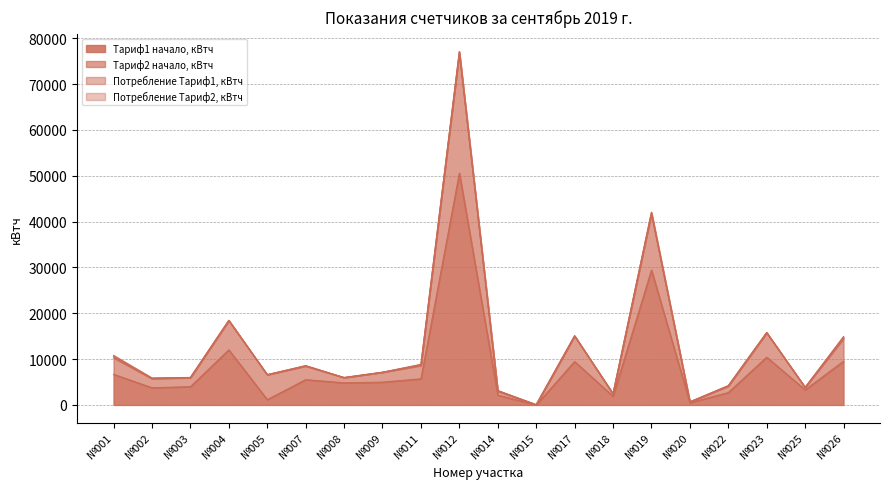

True or false: Тариф1 начало, кВтч and Тариф2 начало, кВтч intersect in this chart.

False